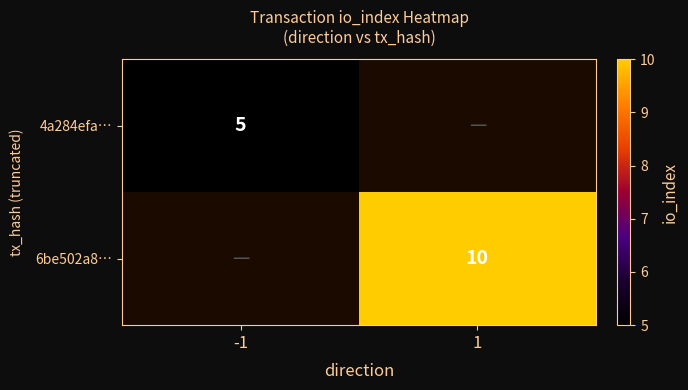

Is the value of 6be502a8… at 1 greater than the value of 4a284efa… at -1?

Yes